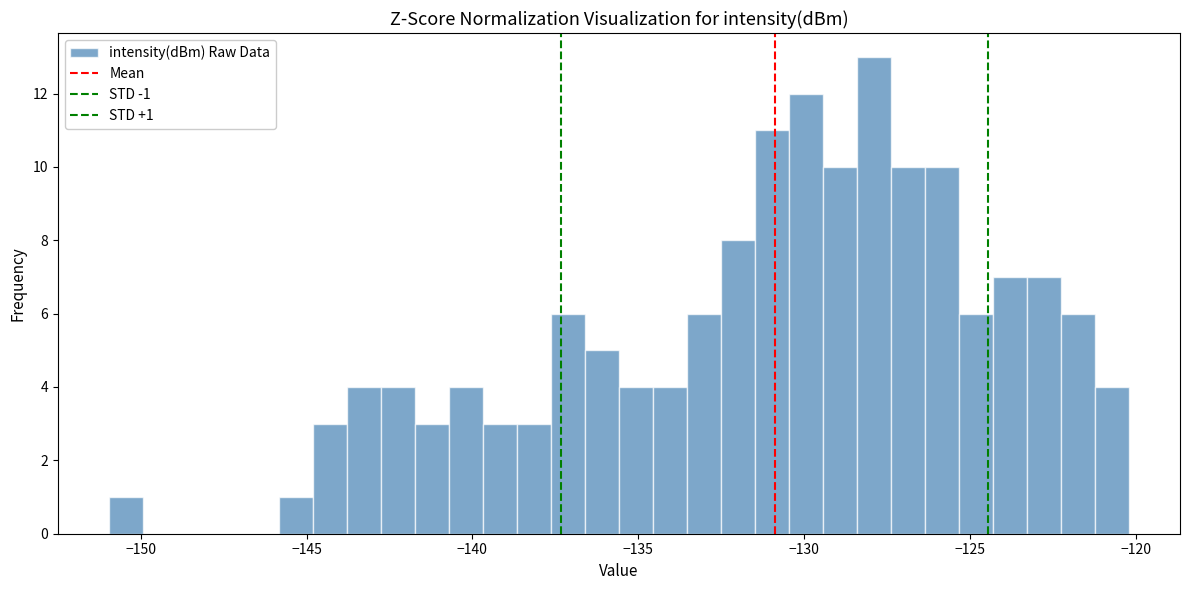

Around what value on the x-axis is the tallest bar? Give the approximate position of its centre, as read against the axis.

-128.0